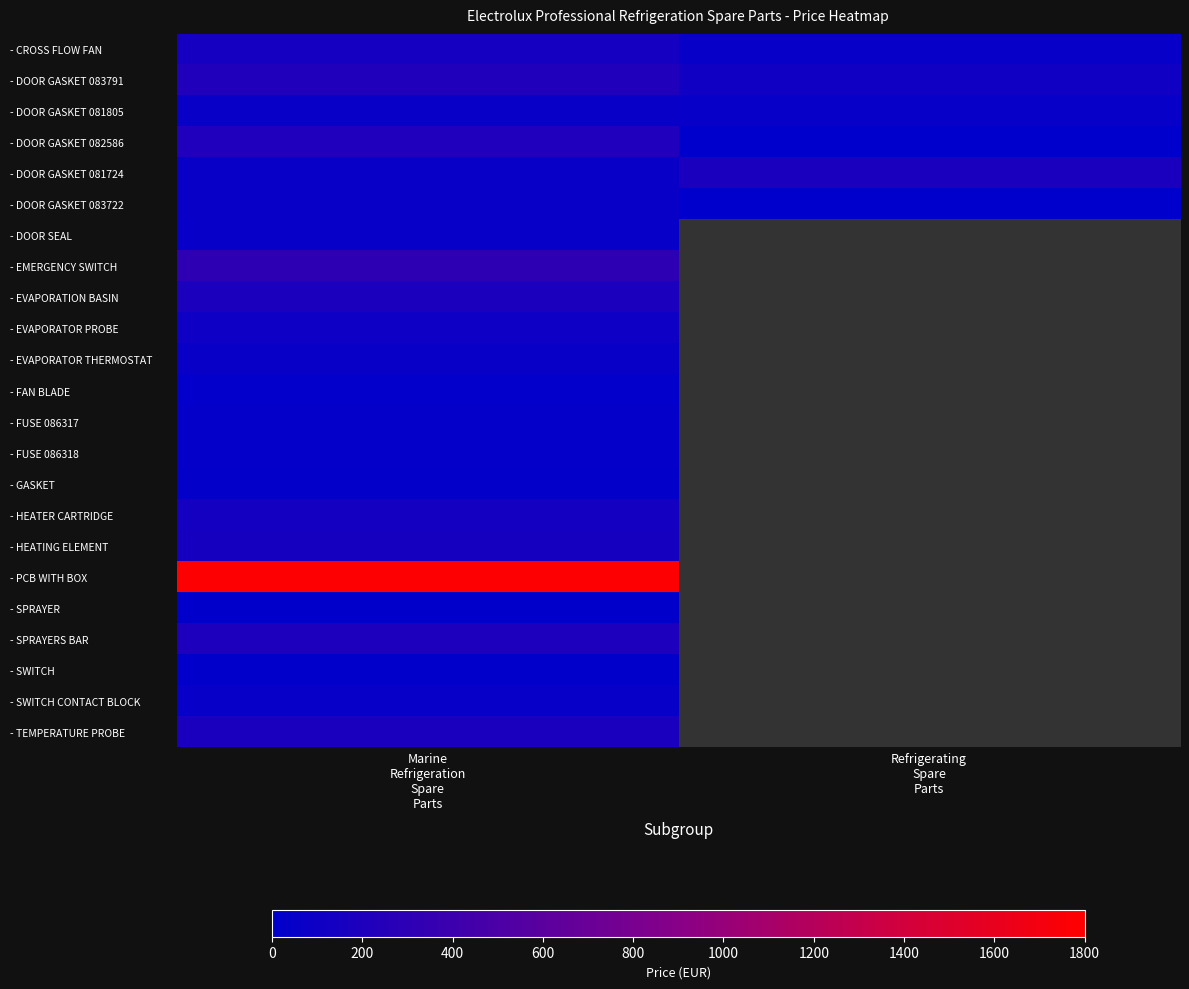

What is the sum of the - DOOR GASKET 081805 values at Marine Refrigeration Spare Parts and Refrigerating Spare Parts?

114.4